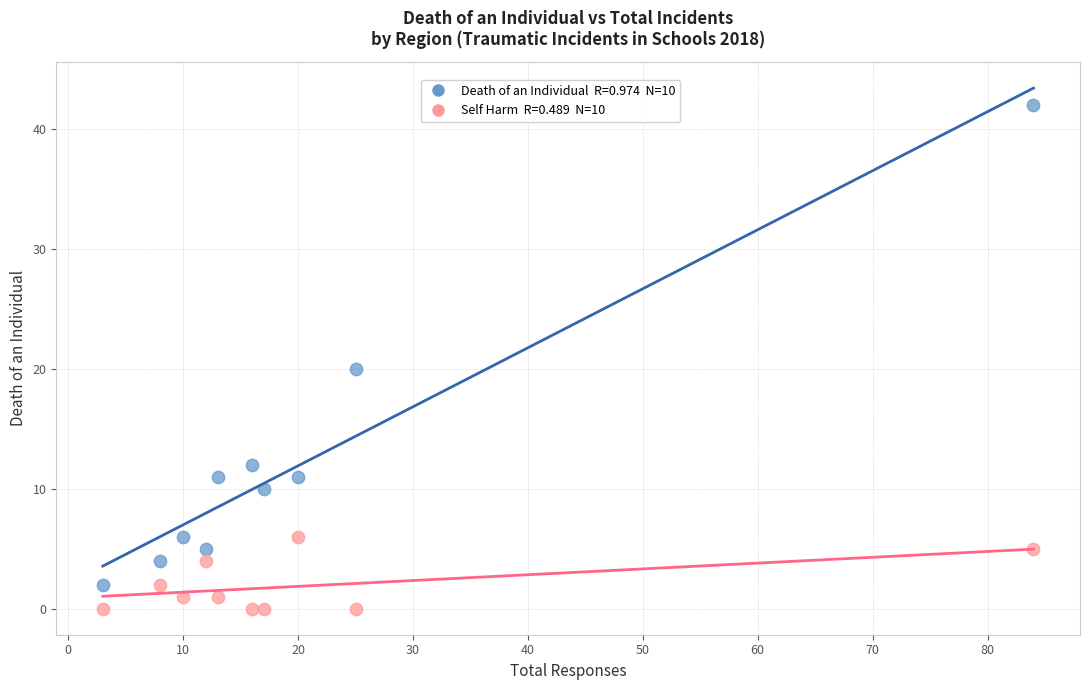

Across all series, what Y value is closest to 21?

20